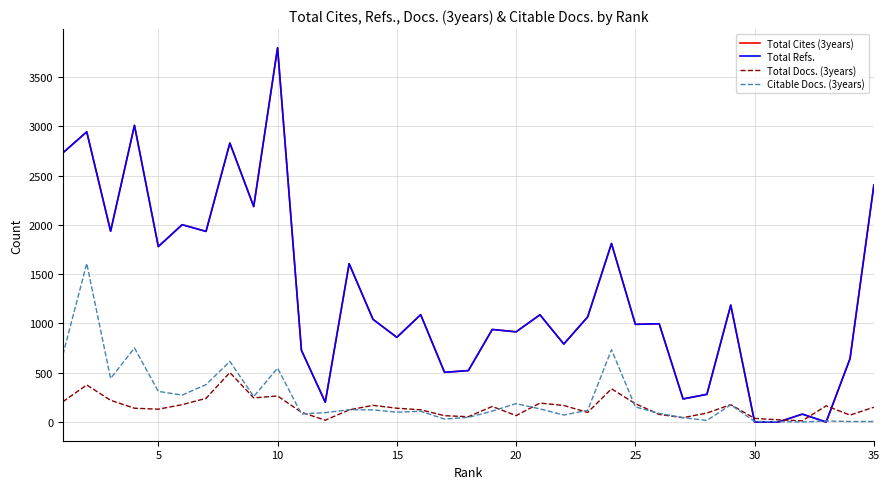

In Citable Docs. (3years), how many points are higher than both neighbors (excluding endpoints)?

10